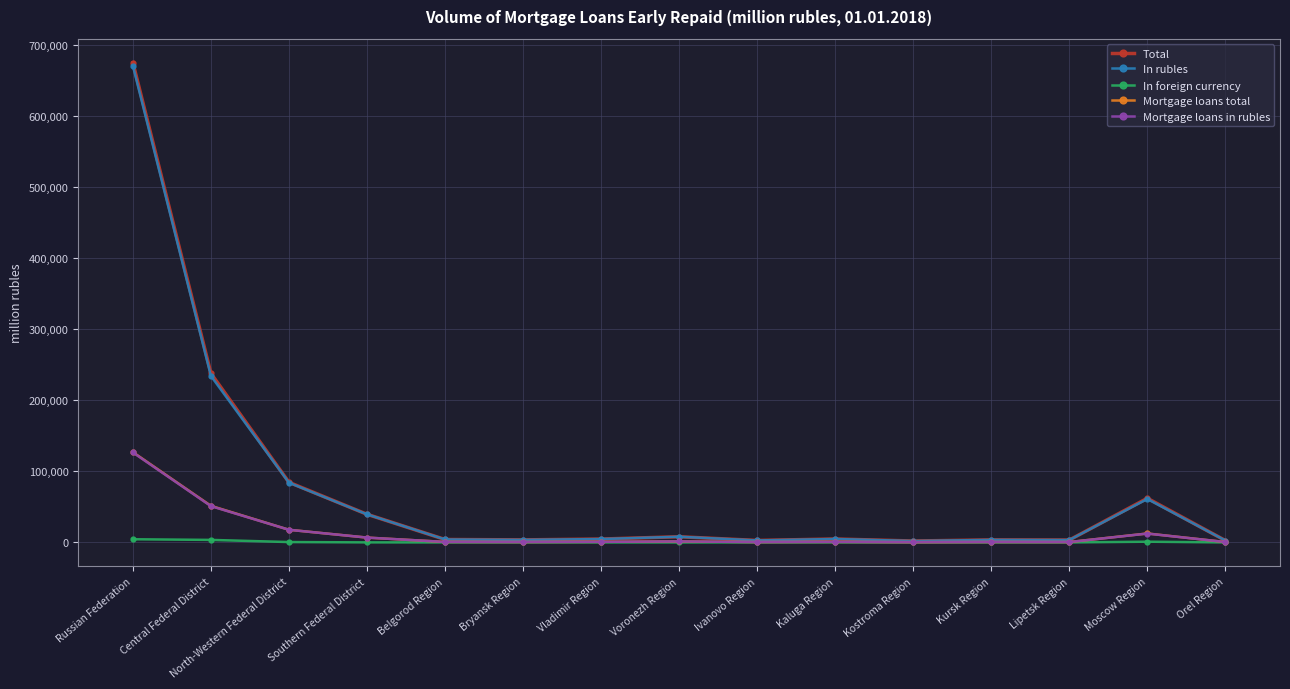

What is the highest value of the In rubles series?

670452